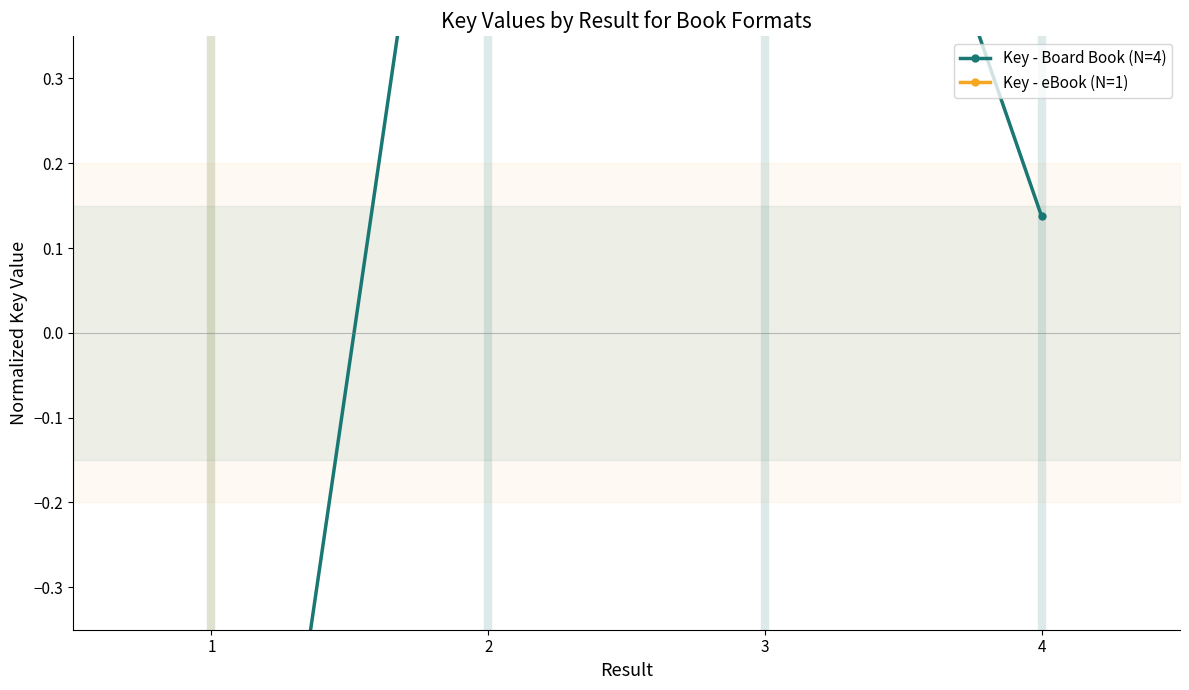

What is the sum of the values at 2 and 4?

1.2